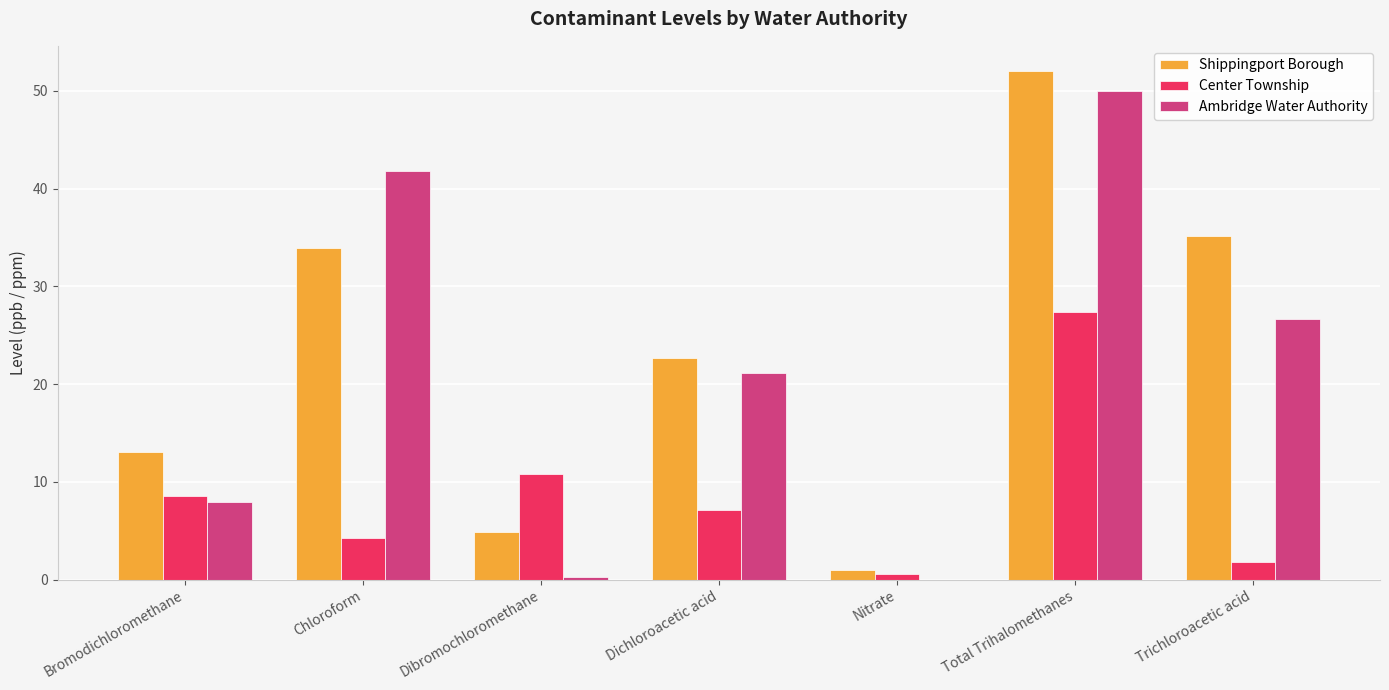

Reading left to right, extract all data points from this chart.

Shippingport Borough: 13.0	33.9	4.9	22.7	0.9	52.0	35.1
Center Township: 8.6	4.3	10.8	7.2	0.6	27.4	1.8
Ambridge Water Authority: 7.9	41.8	0.3	21.1	0.0	50.0	26.7